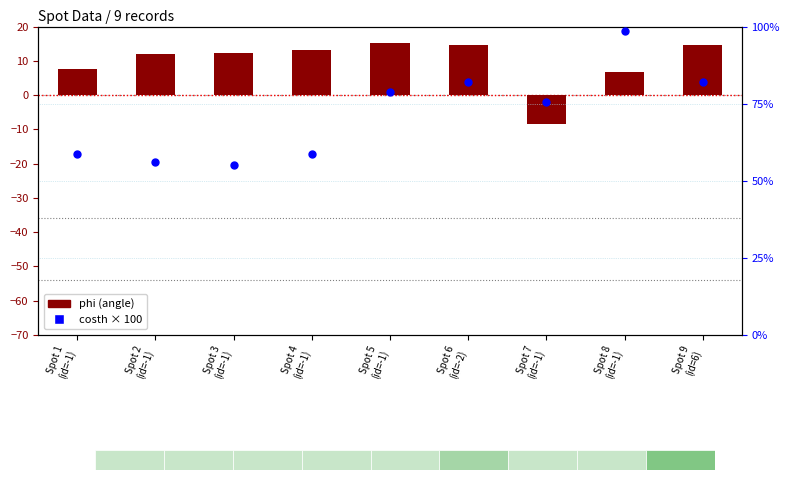

At how many categories does at least one series exceed 58?

7